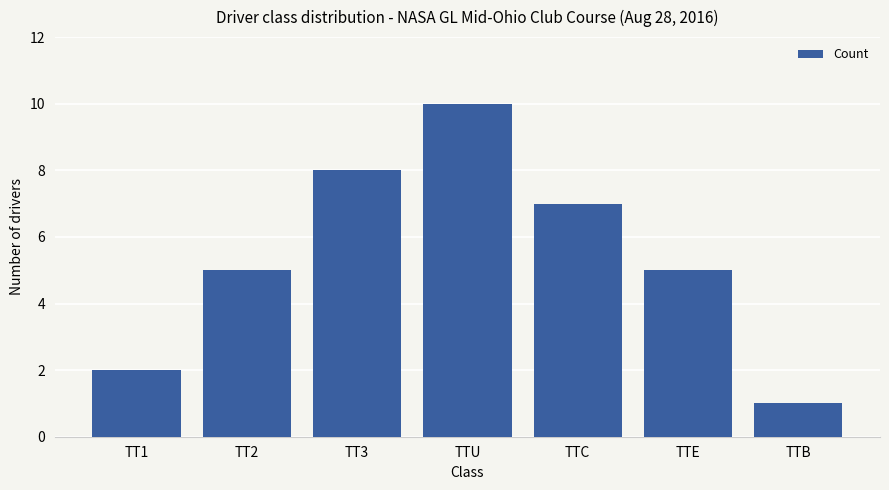

Is it true that the value at TT1 is 2?

True